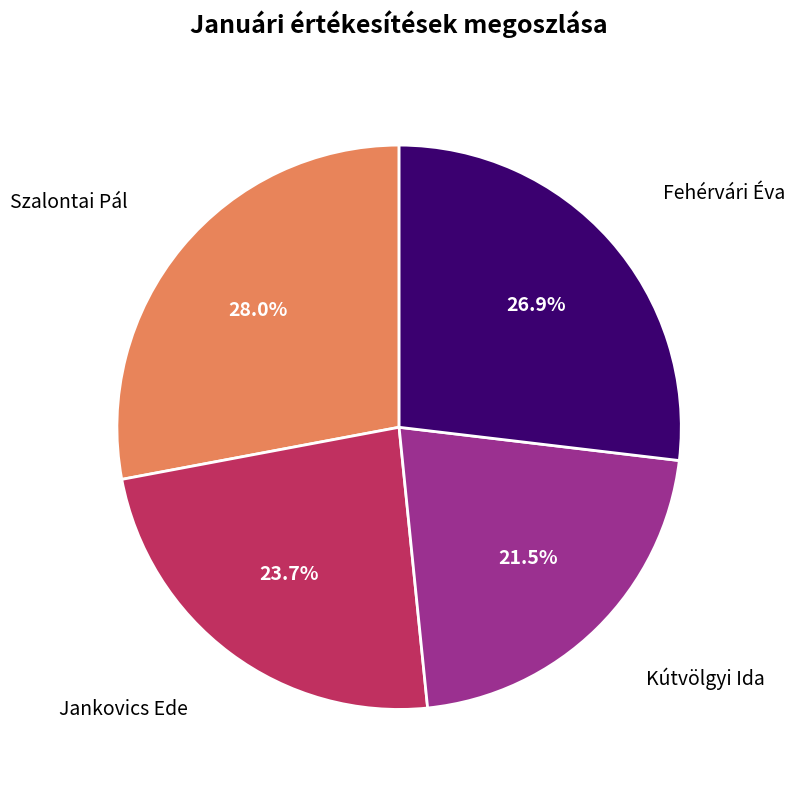

Is there a majority slice in this chart?

No